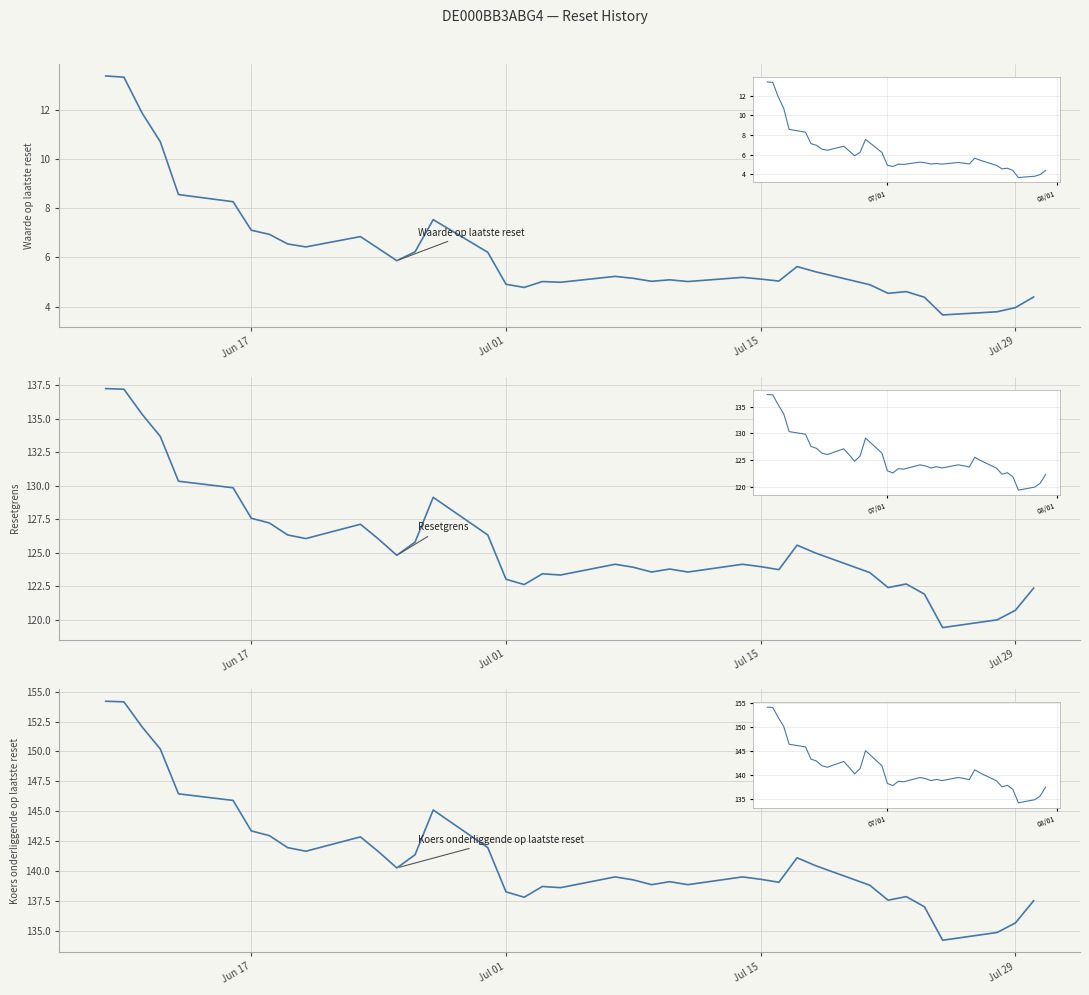

Where is the first local minimum for Koers onderliggende op laatste reset?

9